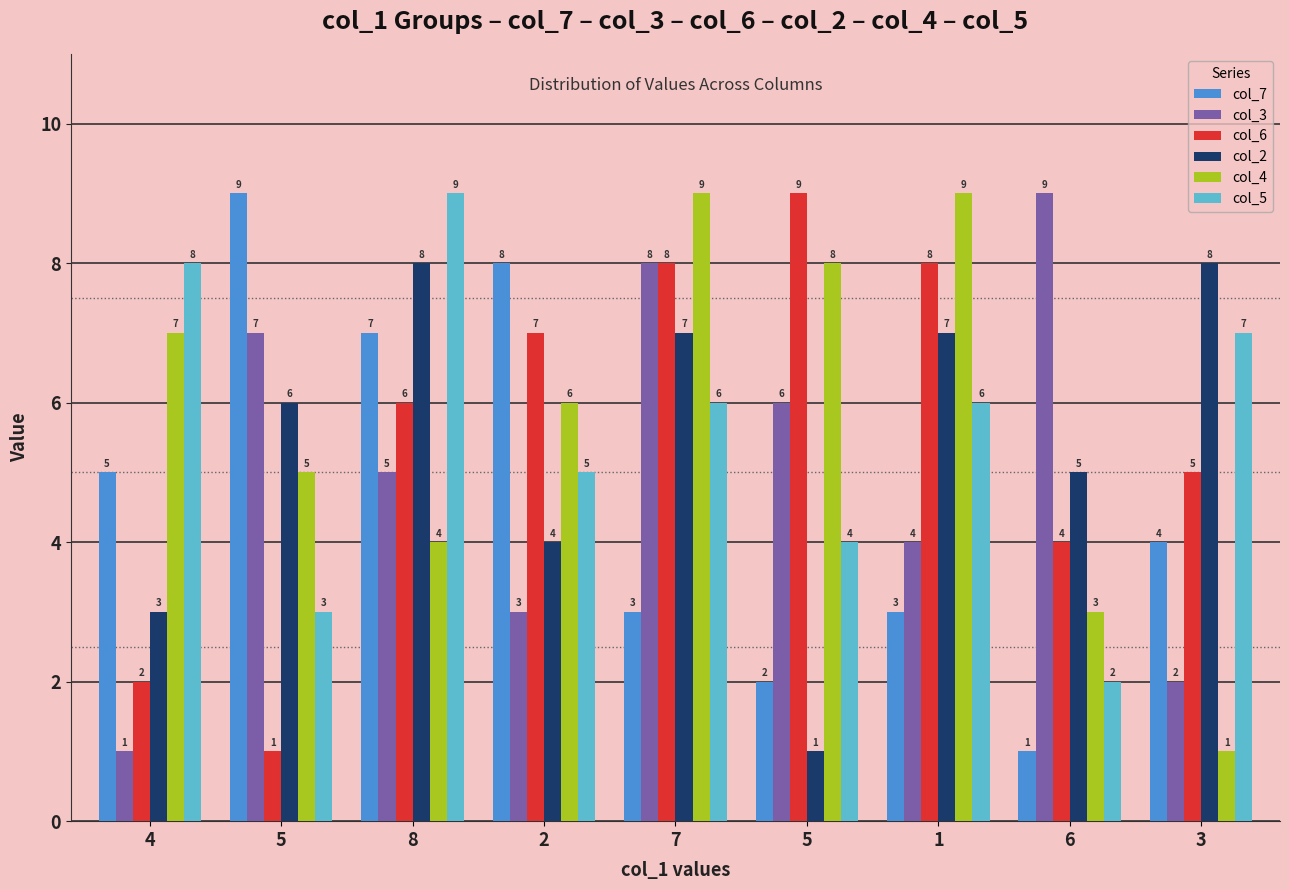

Which series has the largest range (max minus min)?

col_7